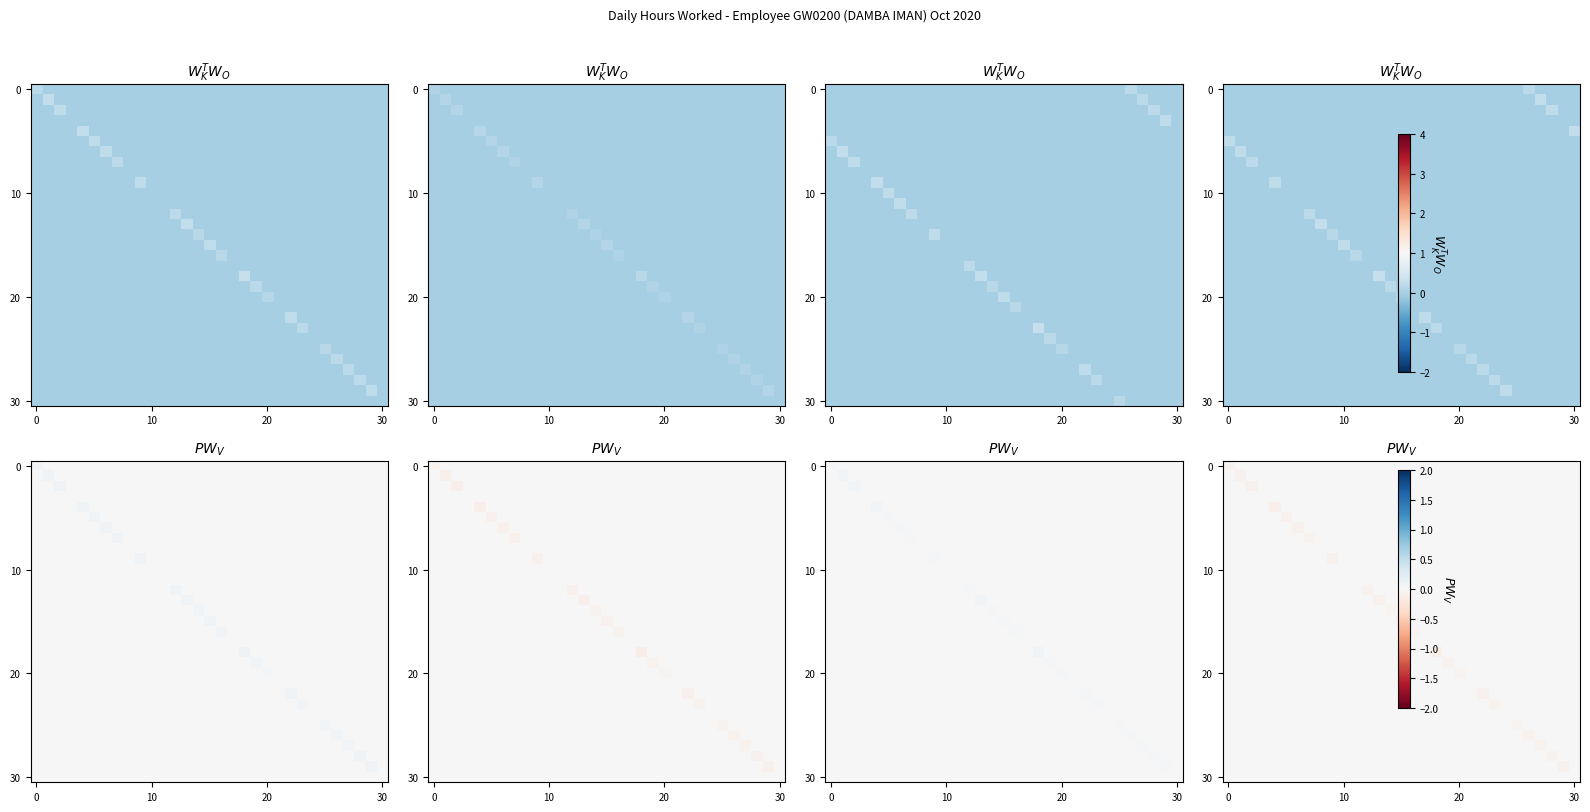

What is the total value across all series at 25?

-0.1